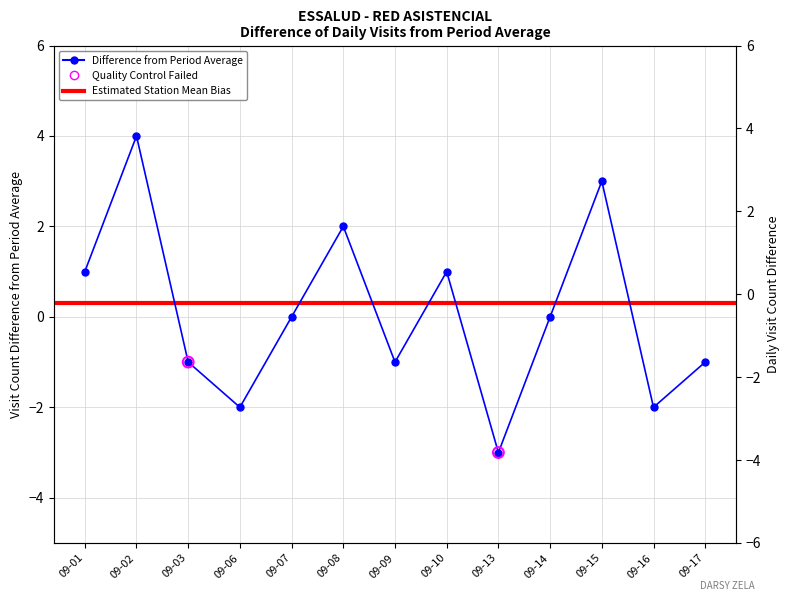

What is the ratio of the value at 09-15 to the value at 09-01?

3.0